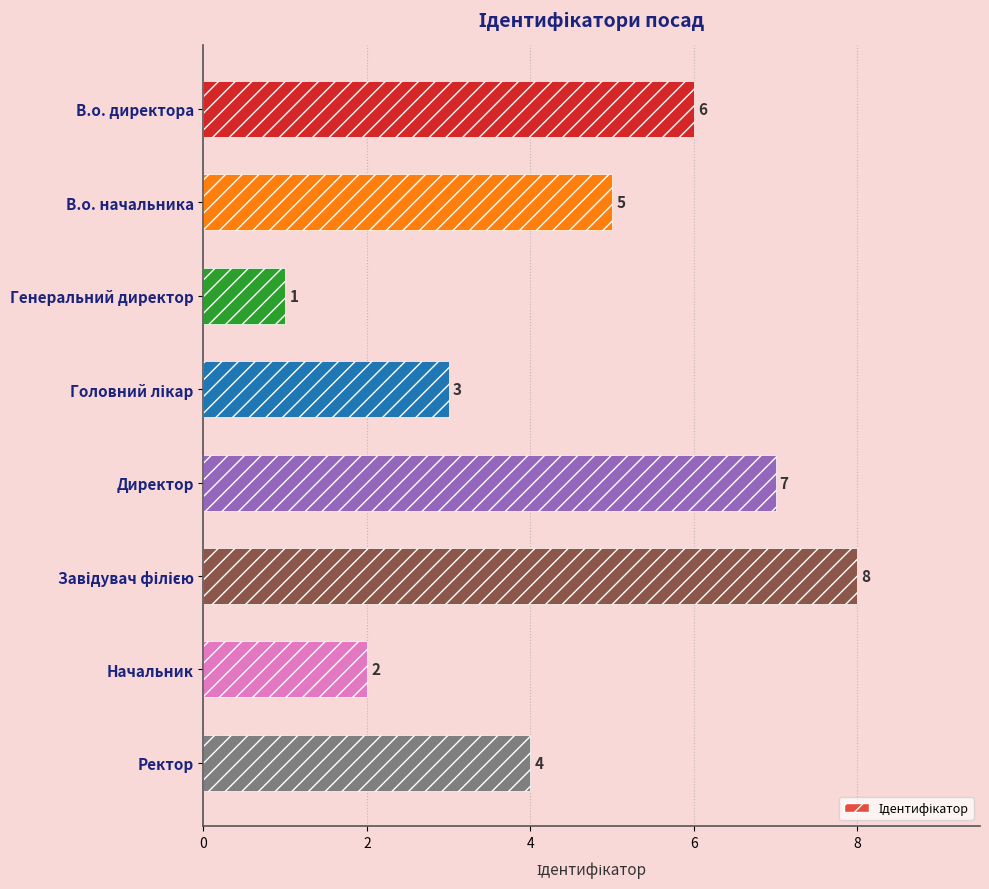

What is the sum of all values?

36